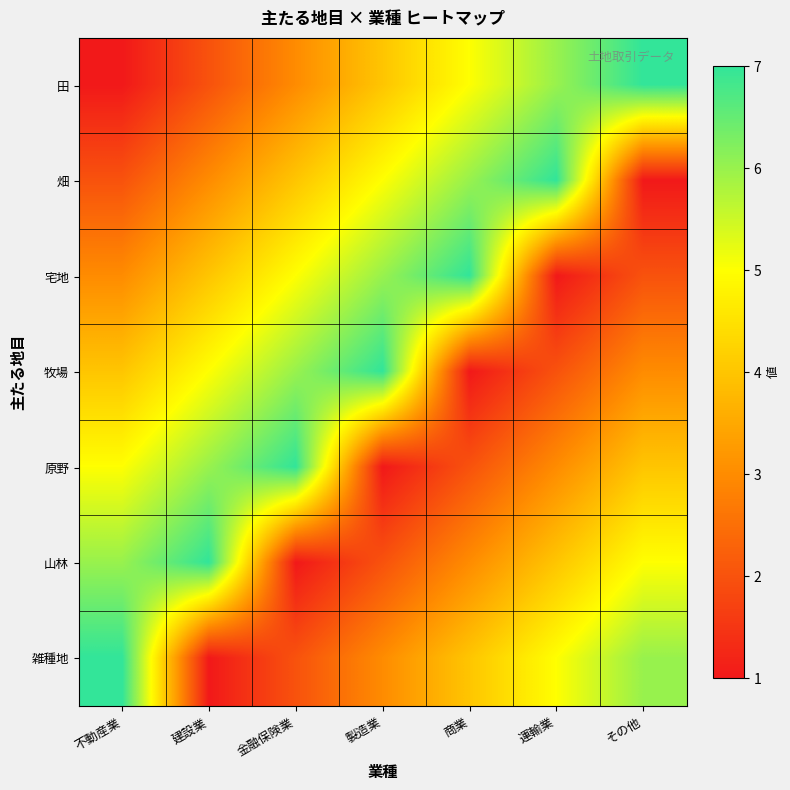

Which has a higher value, その他 or 商業?

その他